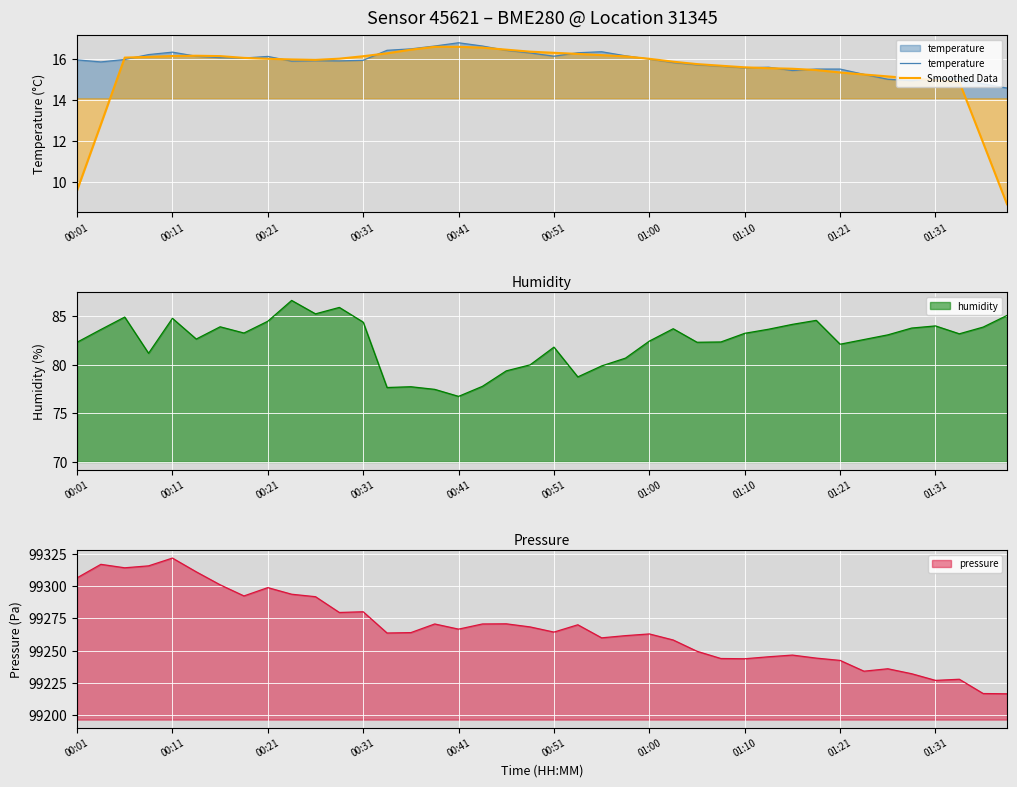

Is it true that Smoothed Data equals 21.2 at 01:00?

False